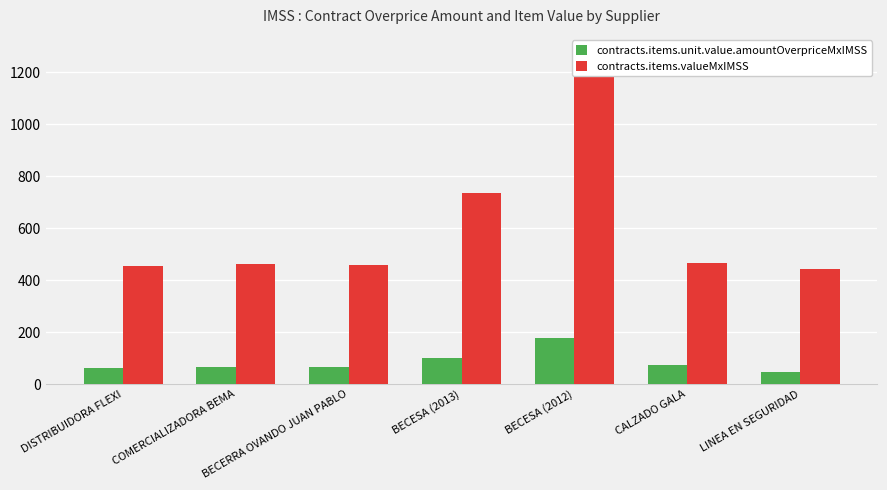

The contracts.items.valueMxIMSS series shows 737.8 at BECESA (2013). True or false?

True